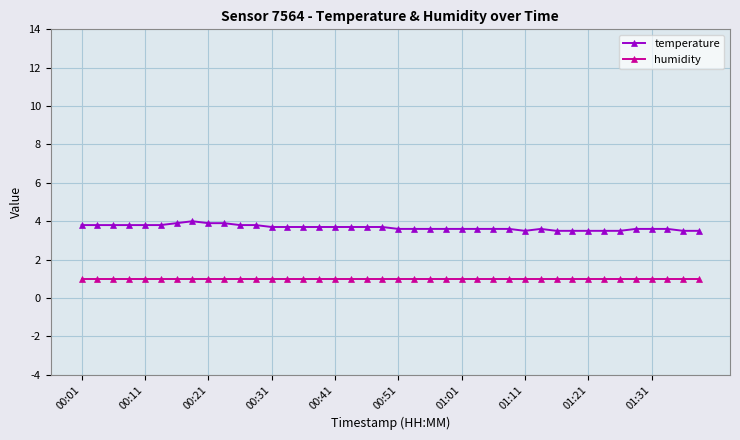

Which series has the widest spread of values?

temperature